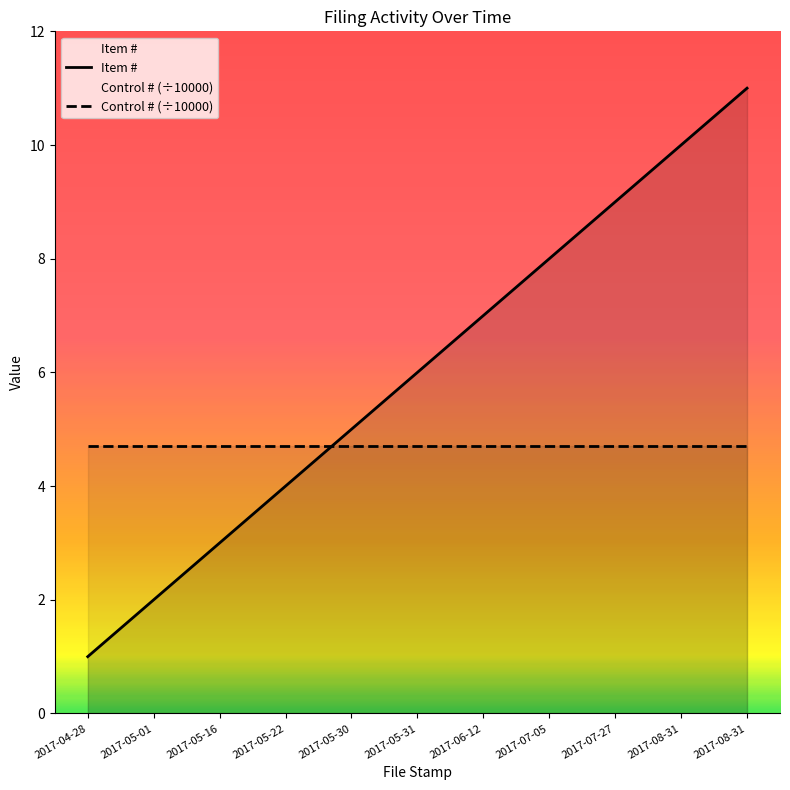

How many Item # values are between 3 and 9?

7